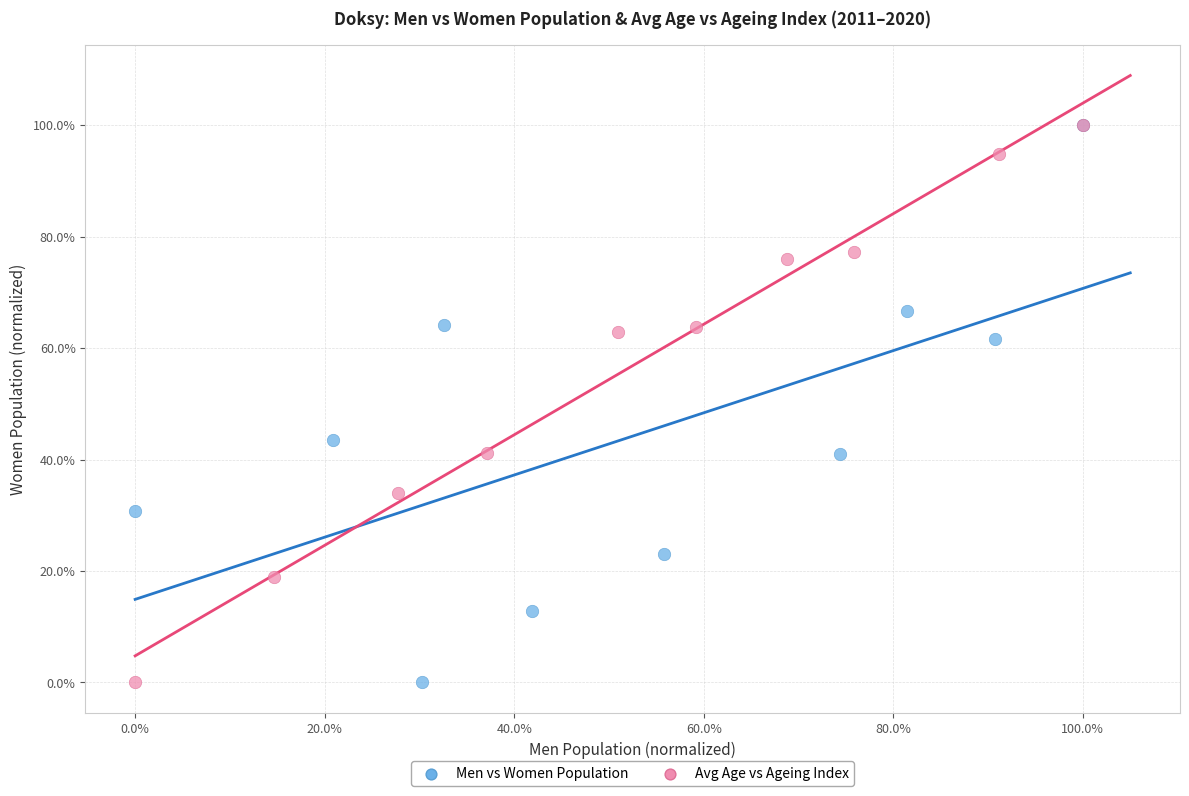

What are all the series names shown in the legend?

Men vs Women Population, Avg Age vs Ageing Index